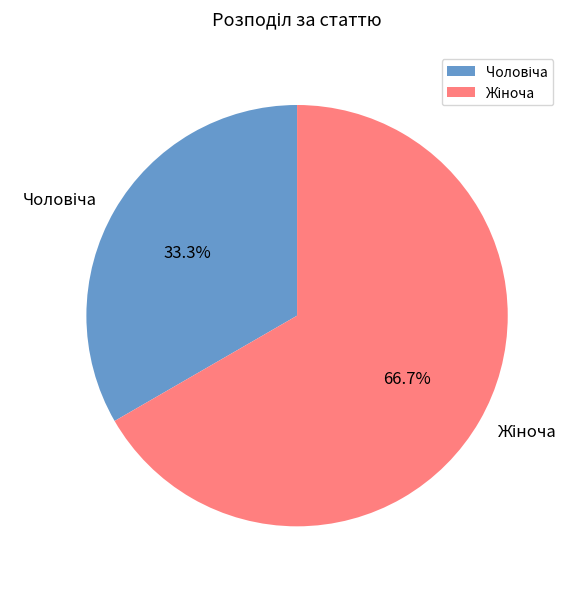

Is there any slice that represents more than half of the pie?

Yes